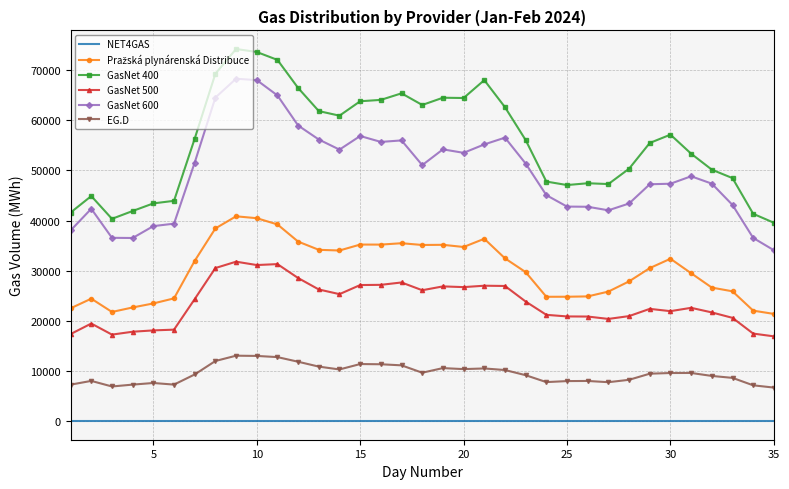

Which series has the widest spread of values?

GasNet 400